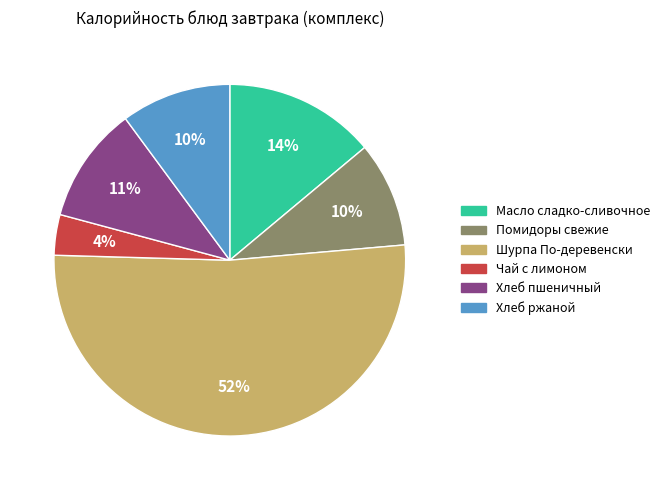

Does Шурпа По-деревенски account for over 50% of the chart?

Yes